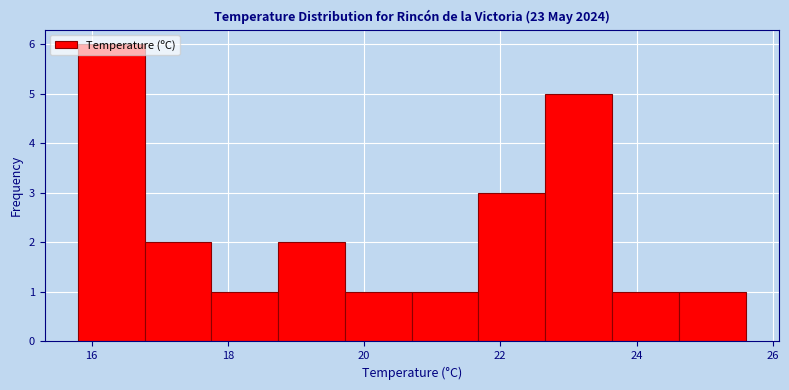

Which range on the x-axis has the tallest bar?

15.80 to 16.78